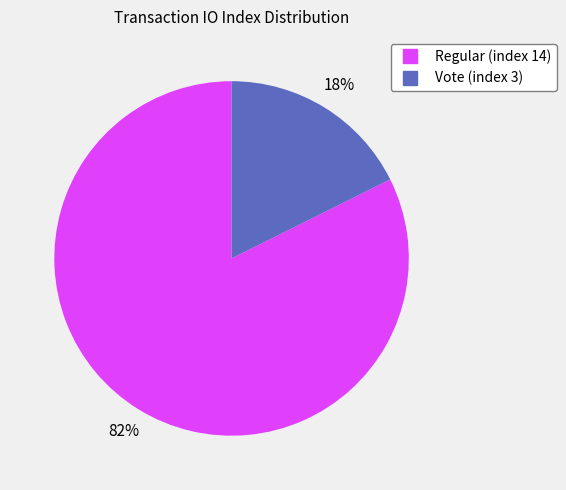

Count the number of slices in the pie.

2